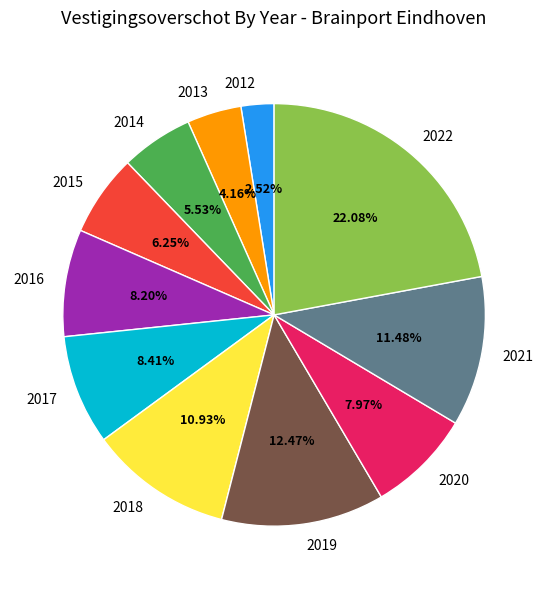

Is it true that 2018 is 21% of the pie?

False